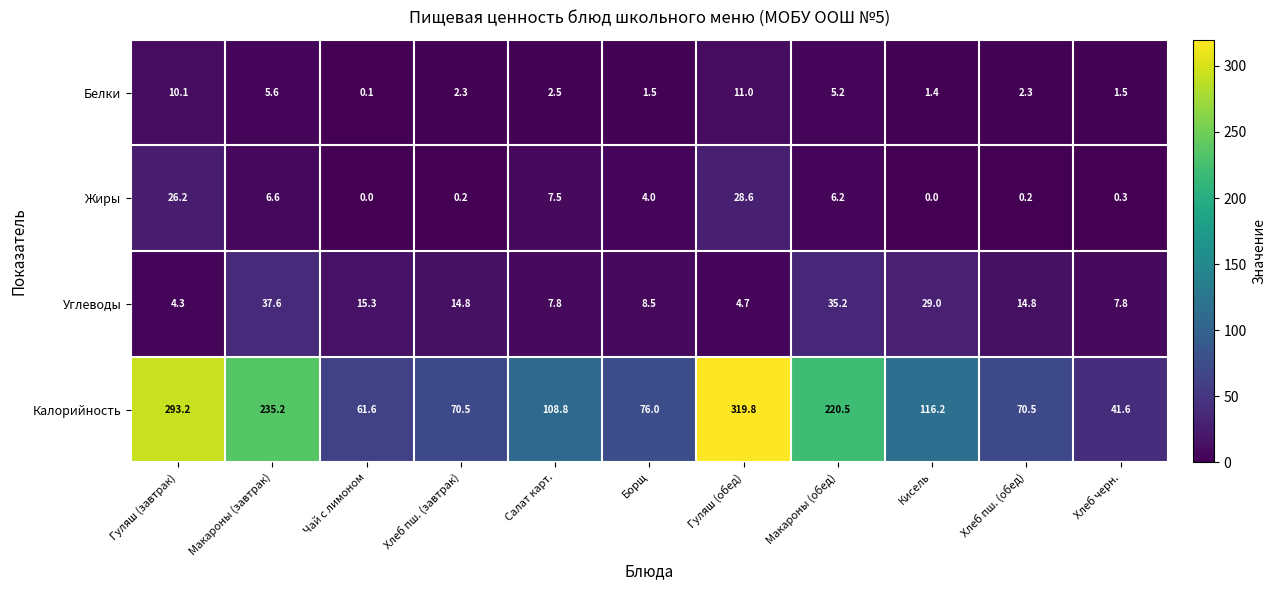

At how many categories does at least one series exceed 32?

11